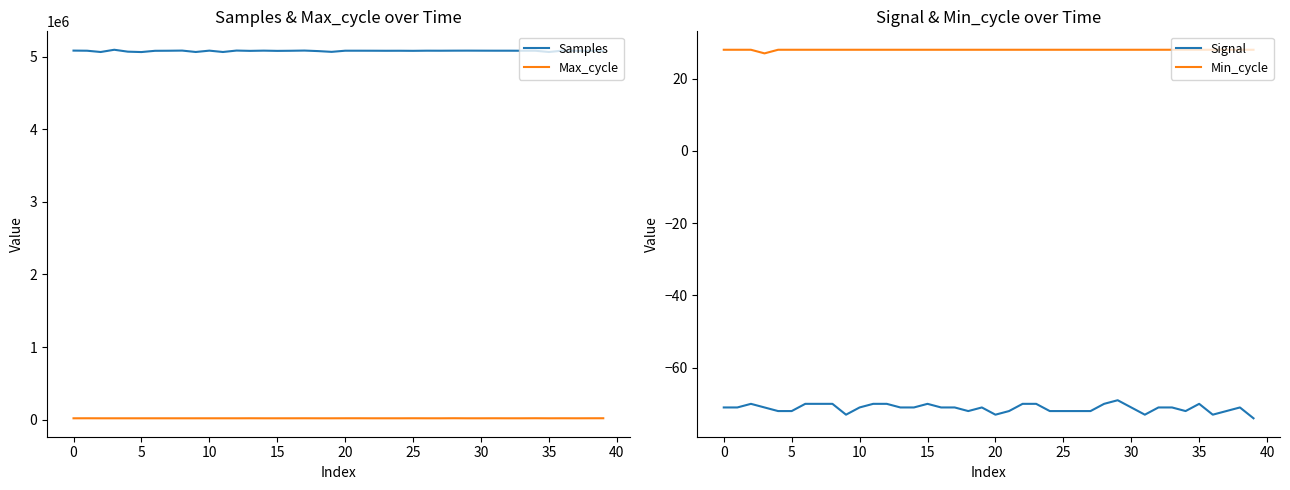

What is the difference between the maximum and minimum values in the Signal series?

5